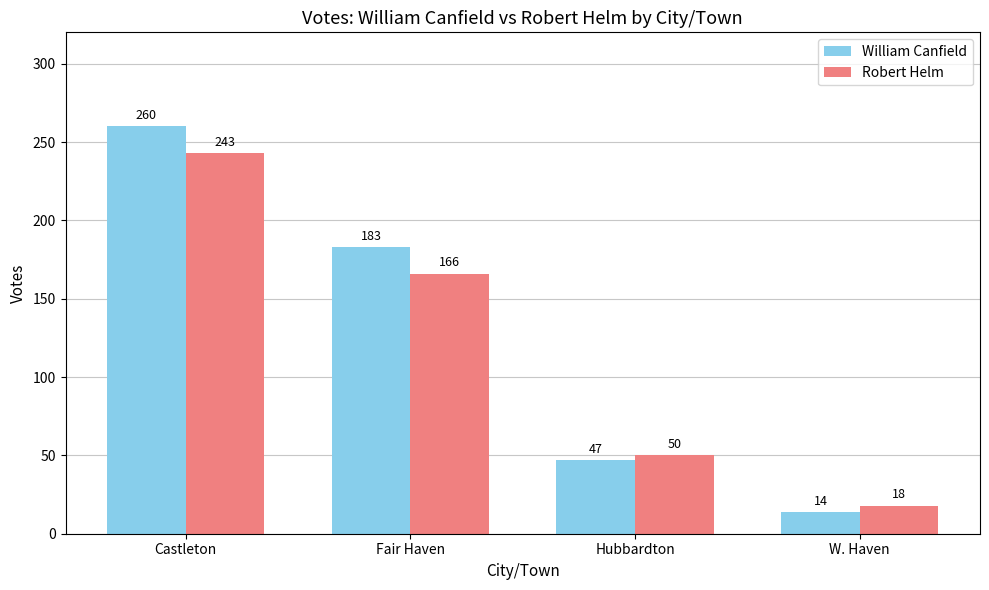

Which series changed the most between Hubbardton and W. Haven?

William Canfield